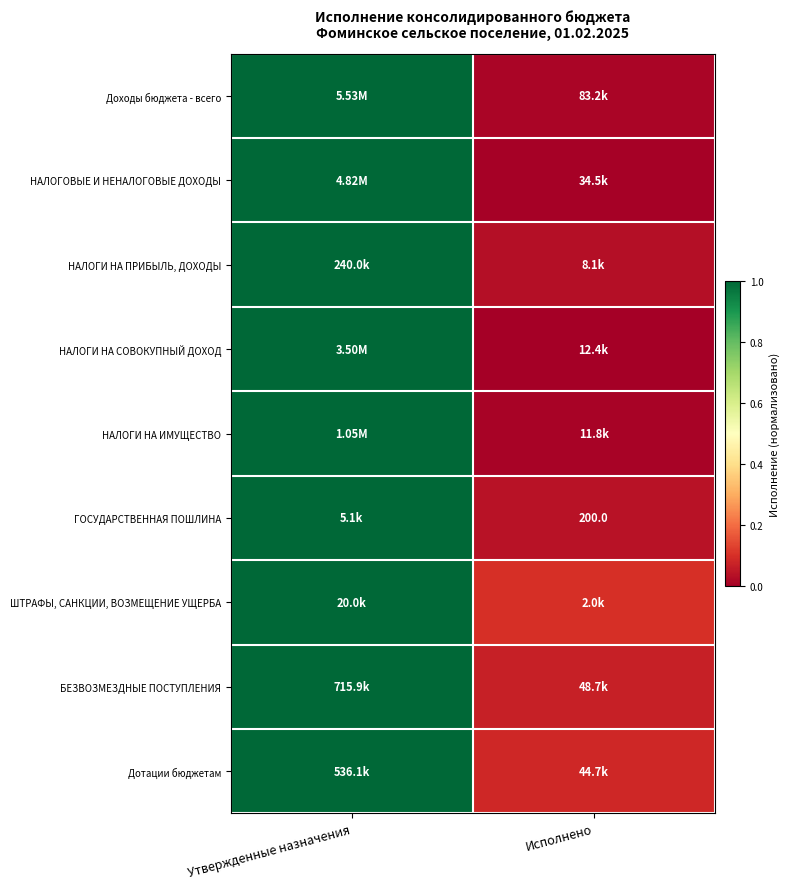

At which label is ШТРАФЫ, САНКЦИИ, ВОЗМЕЩЕНИЕ УЩЕРБА closest to 0?

Исполнено